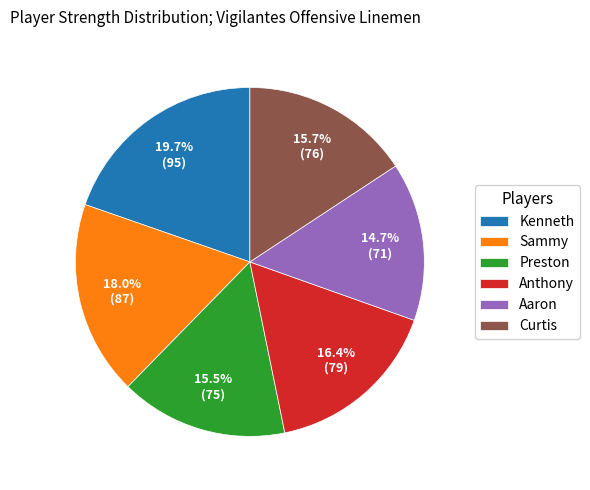

How many slices are in this pie chart?

6